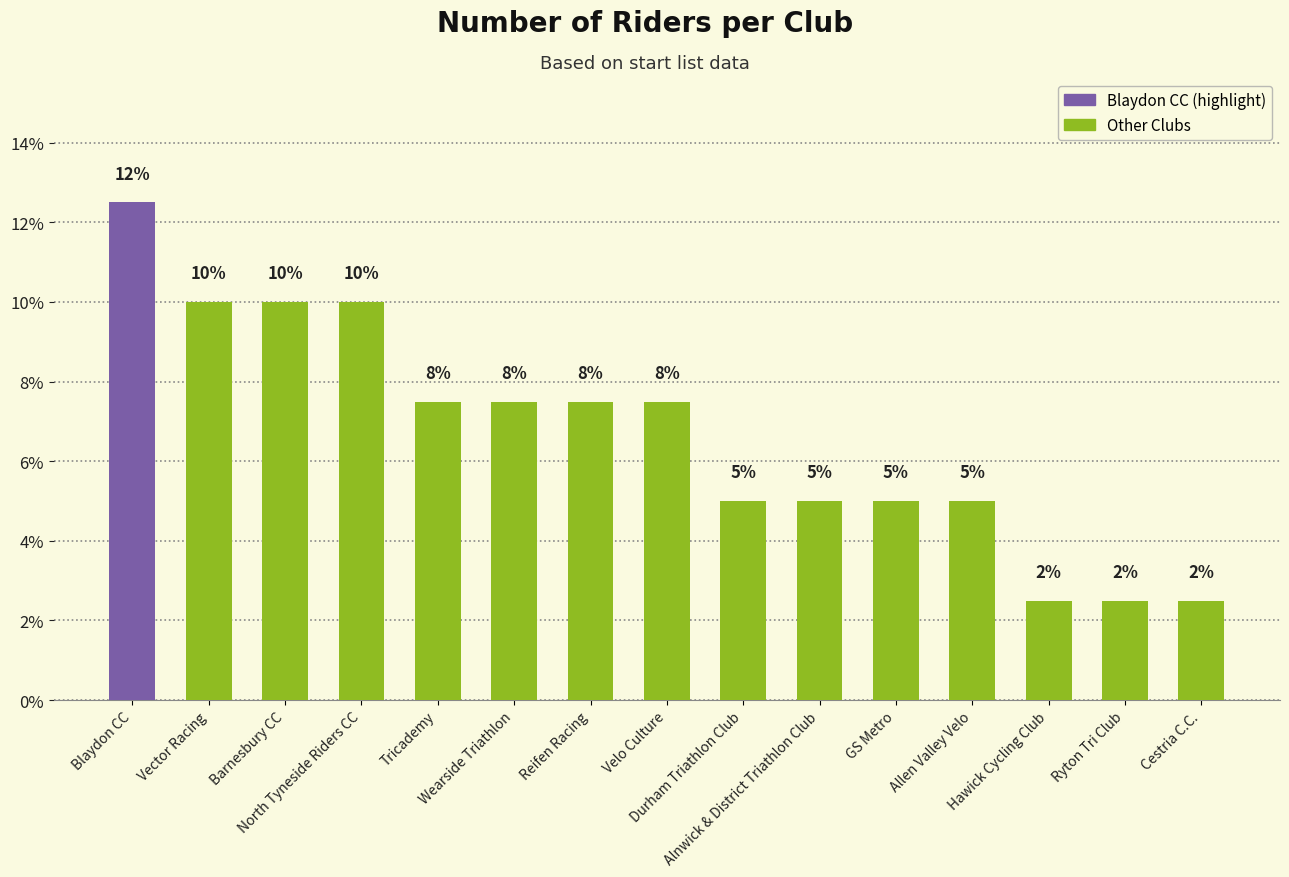

How many bars are there in total?

15